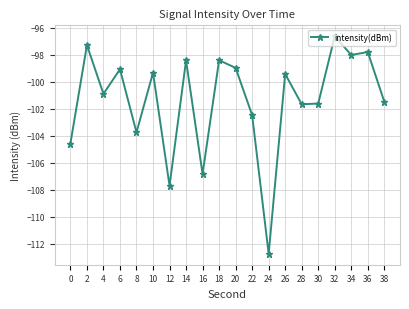

Is it true that the value at 36 is -25.8?

False